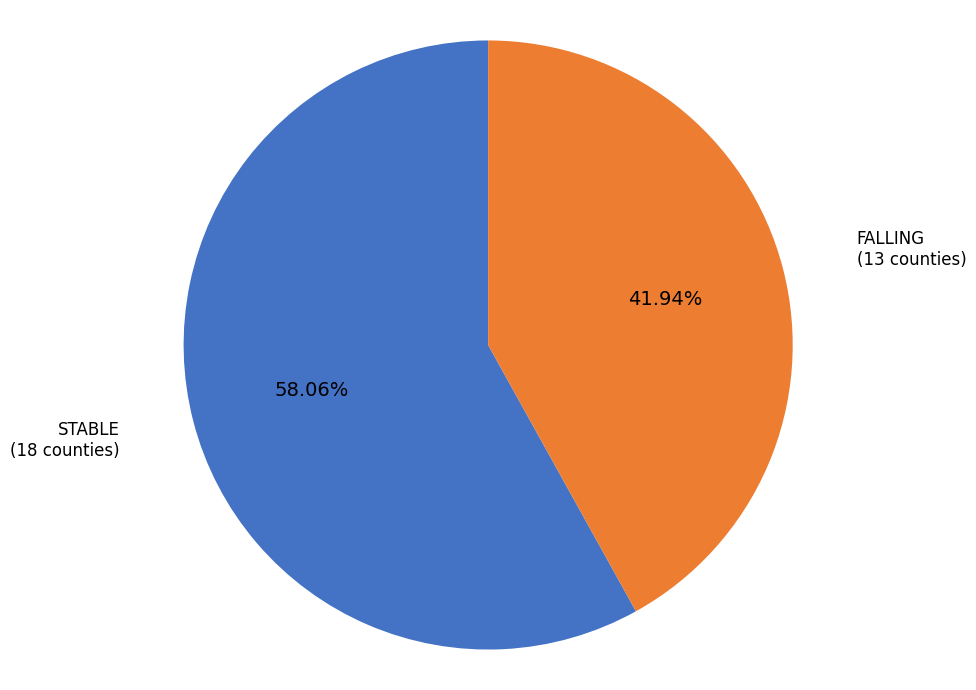

Is there a majority slice in this chart?

Yes